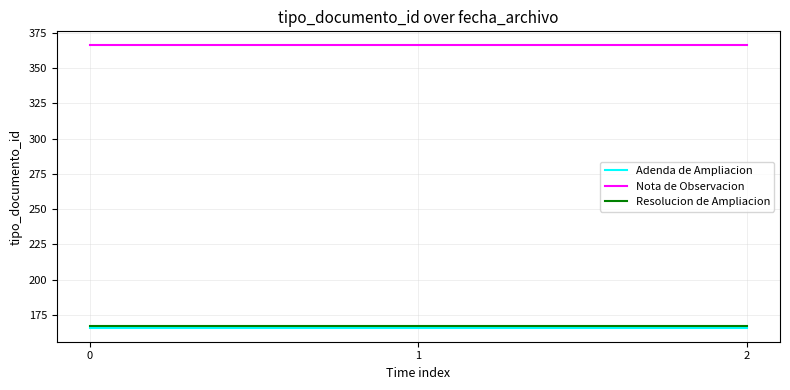

What is the sum of all Adenda de Ampliacion values?

498